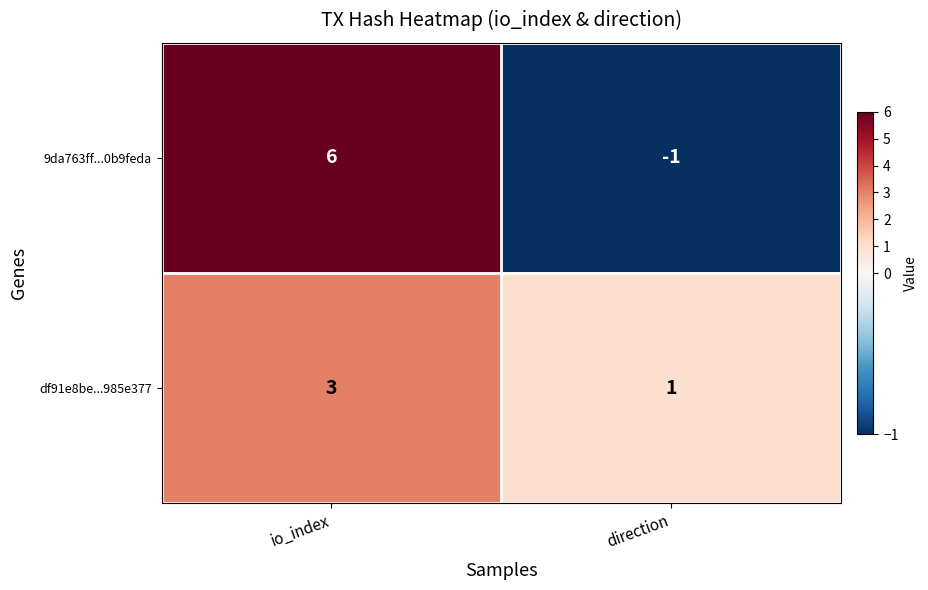

Rank the series at direction from highest to lowest value.

df91e8be...985e377, 9da763ff...0b9feda